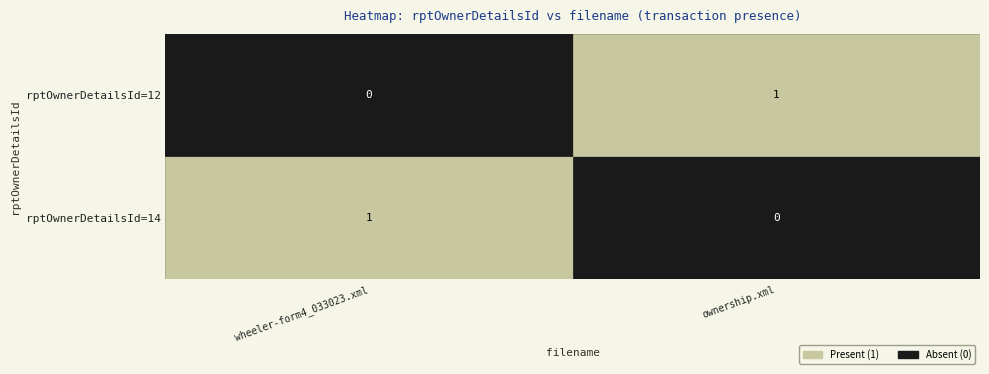

The 12 series shows 0 at wheeler-form4_033023.xml. True or false?

True